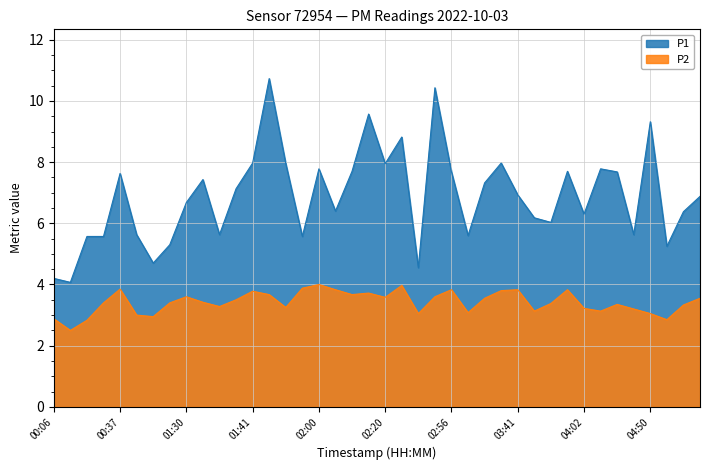

What is the difference between the P2 values at 02:22 and 02:09?

0.1